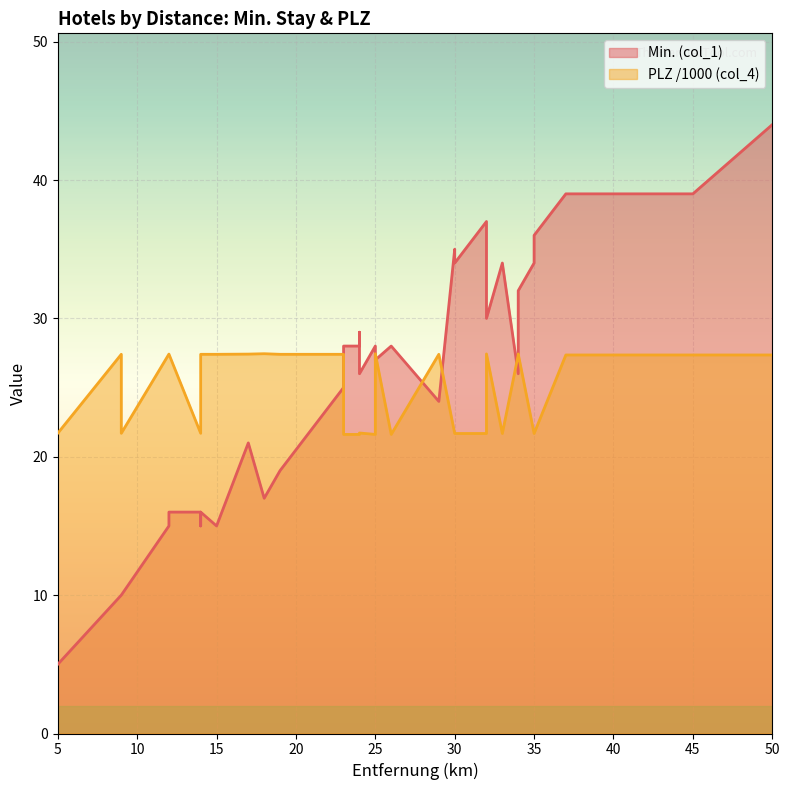

Between which two adjacent categories do Min. (col_1) and PLZ (col_4) first intersect?

23 and 23